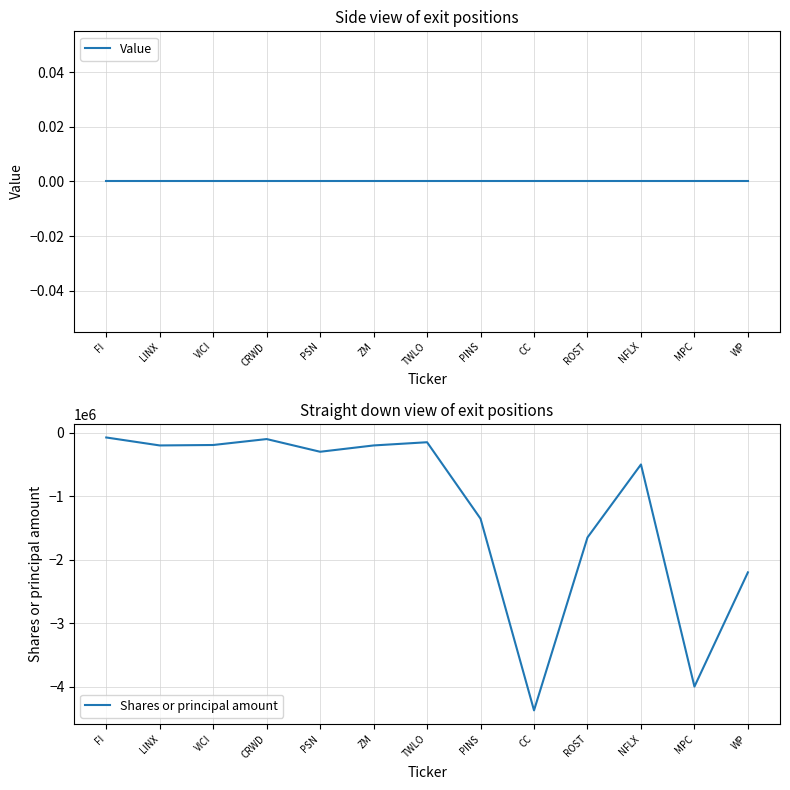

Is the value of Shares or principal amount at MPC greater than the value of Value at LINX?

No